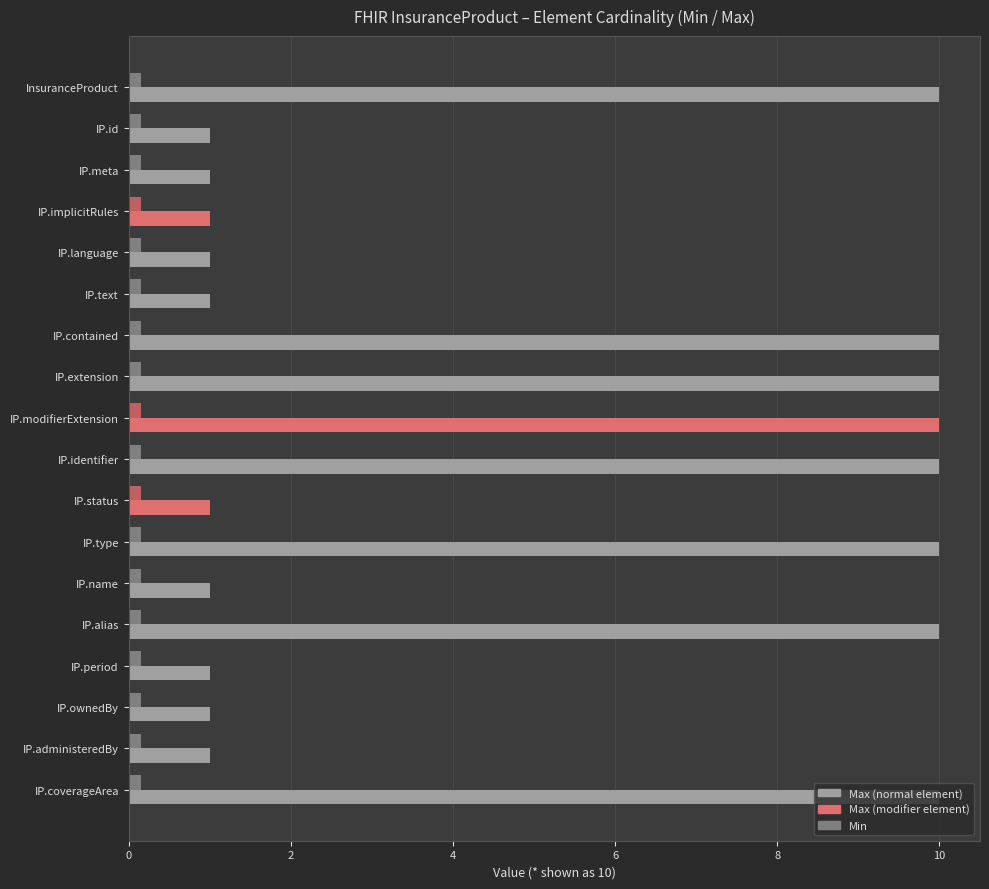

What is the maximum value shown in the chart?

10.0